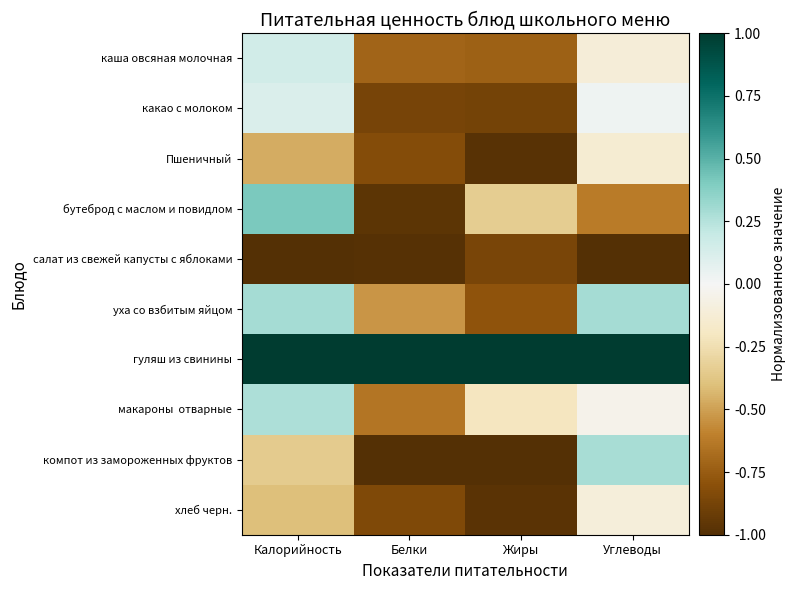

Which series changed the most between Калорийность and Белки?

бутеброд с маслом и повидлом